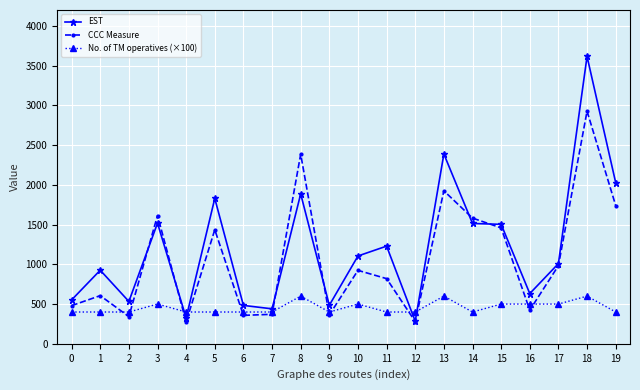

What is the greatest value displayed?

3616